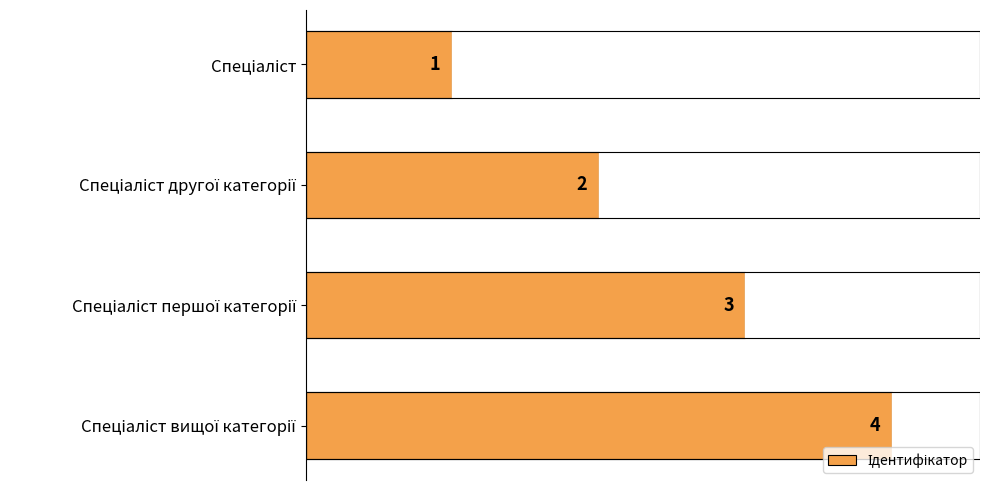

How many values are between 2 and 4?

3